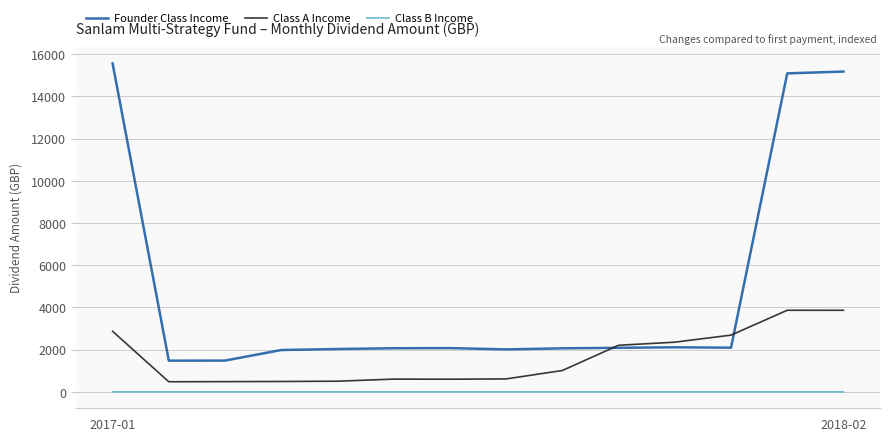

What is the minimum value shown in the chart?

2.7